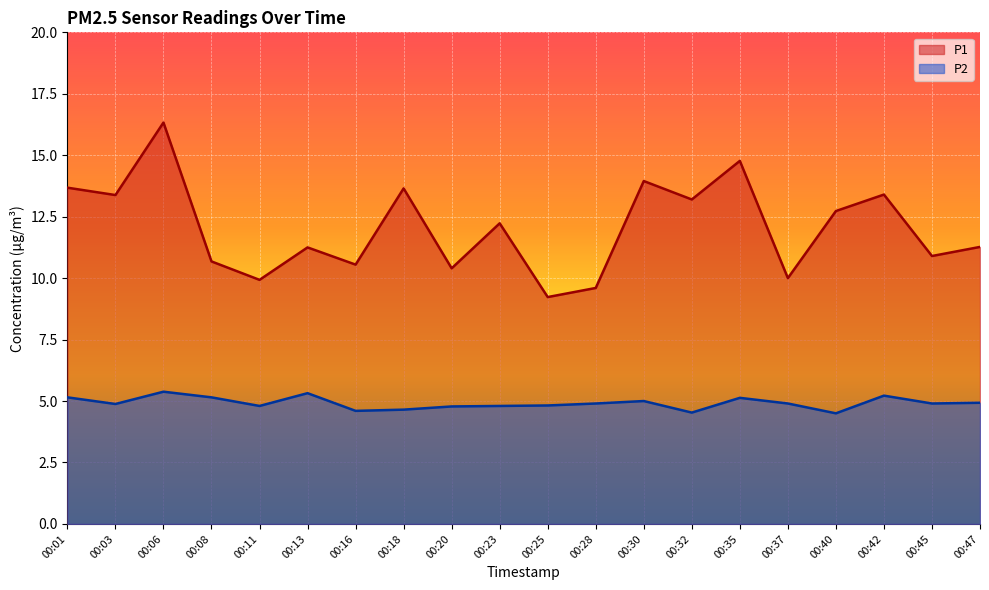

What is the total value across all series at 00:37?

14.9